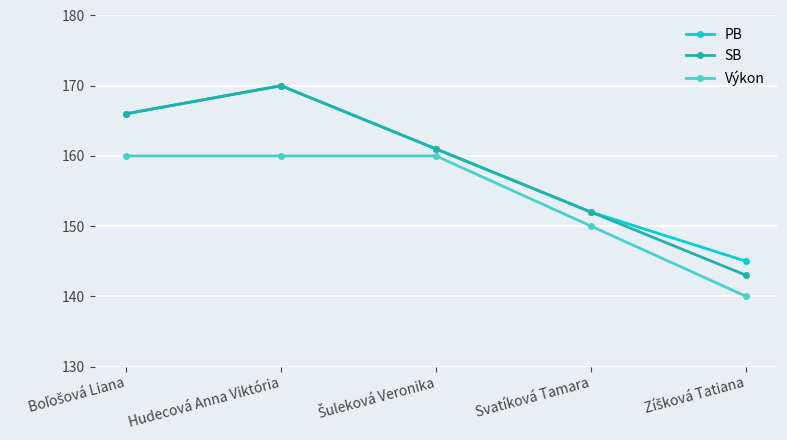

What is the maximum value for SB?

170